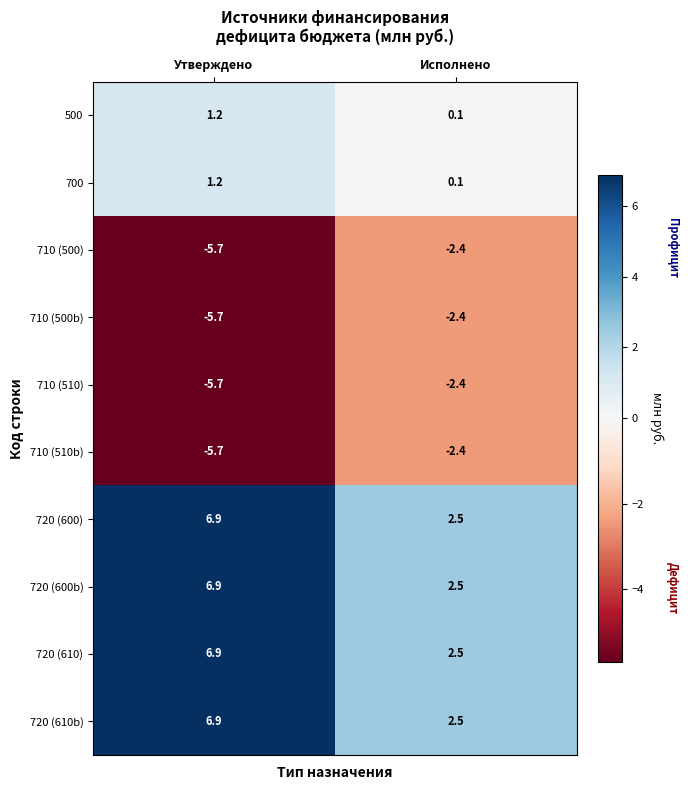

What is the minimum value shown in the chart?

-5.7